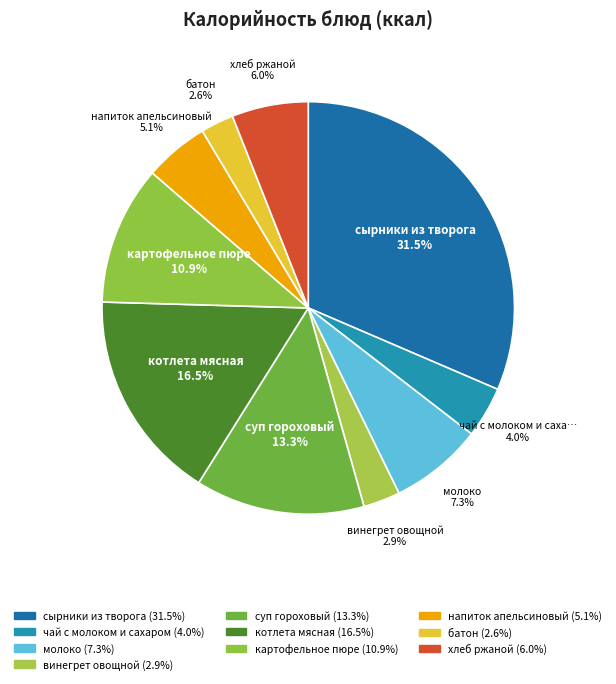

Count the number of slices in the pie.

10